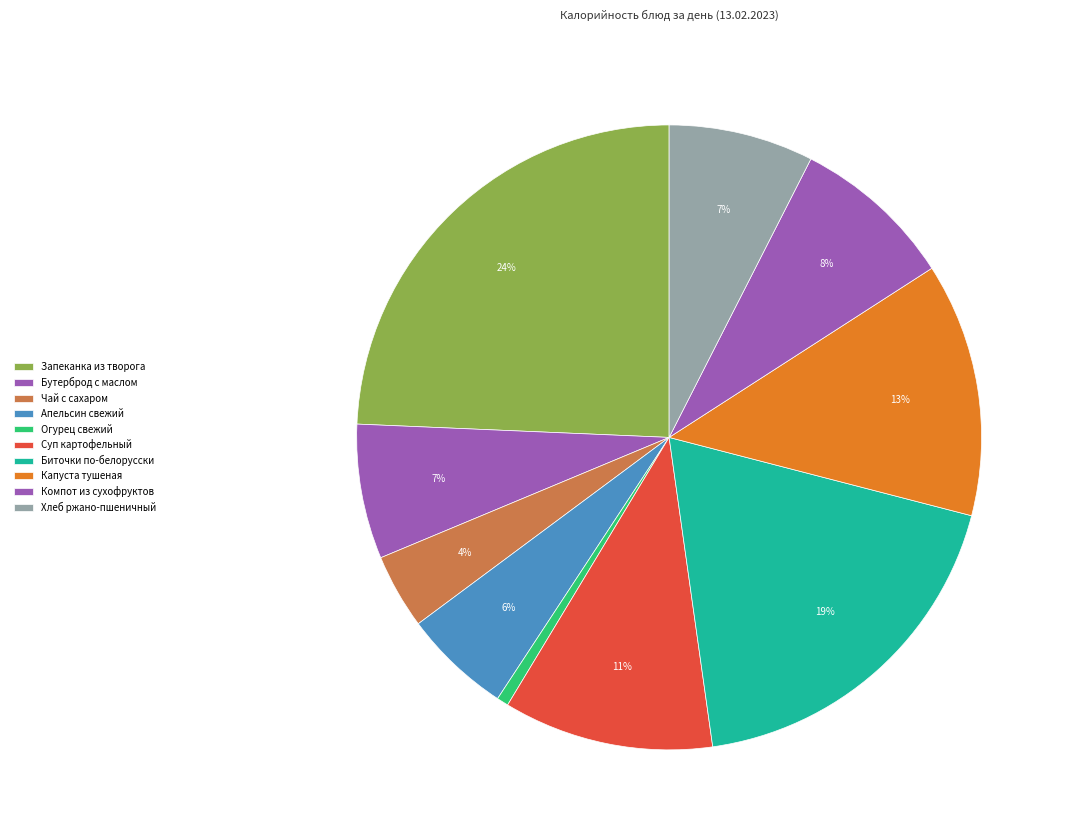

Is there any slice that represents more than half of the pie?

No